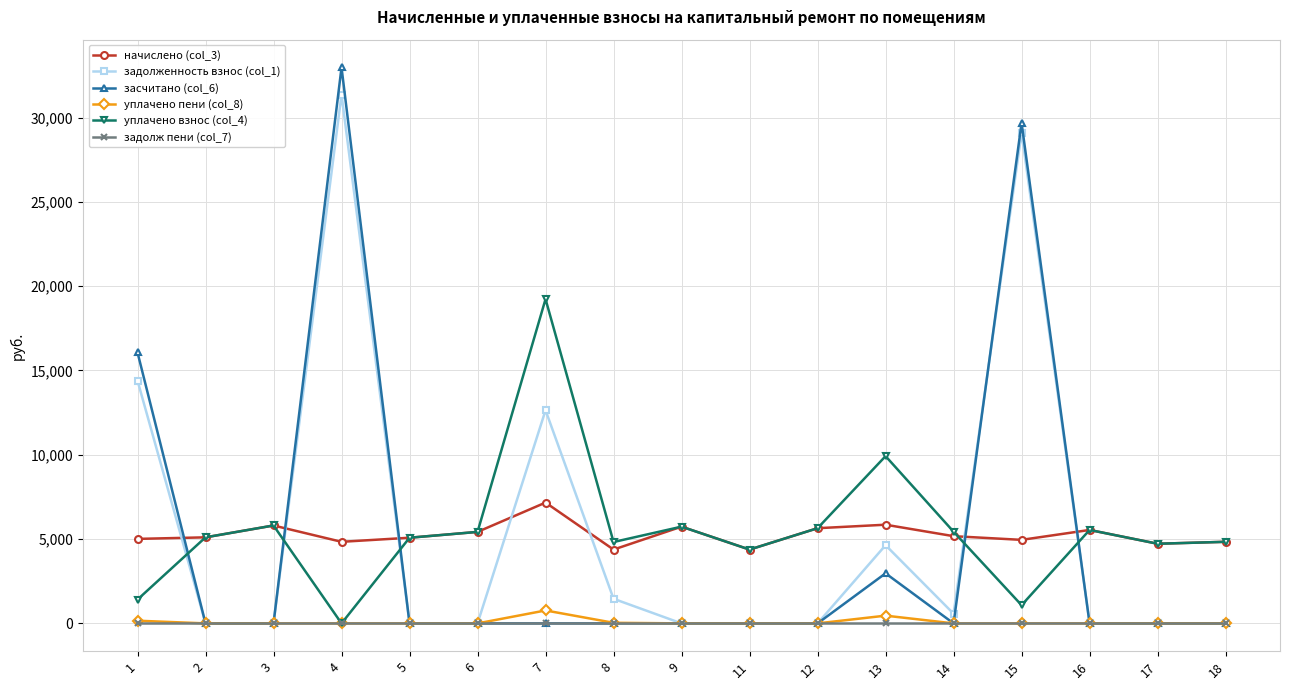

The value of уплачено пени (col_8) at 3 is 0.0. True or false?

True